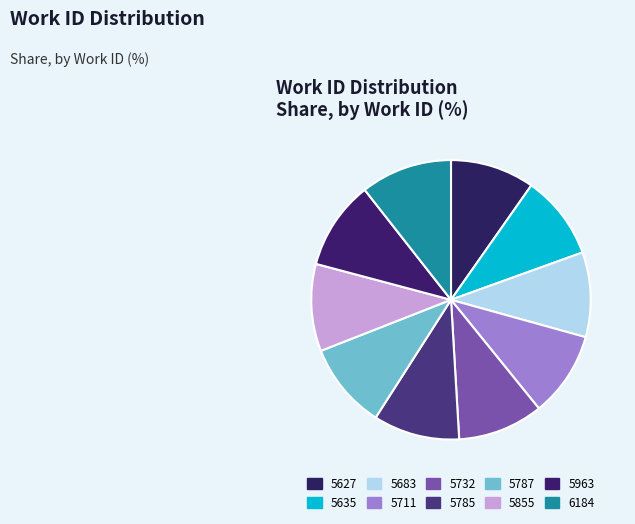

Is the sum of 6184 and 5787 greater than half?

No